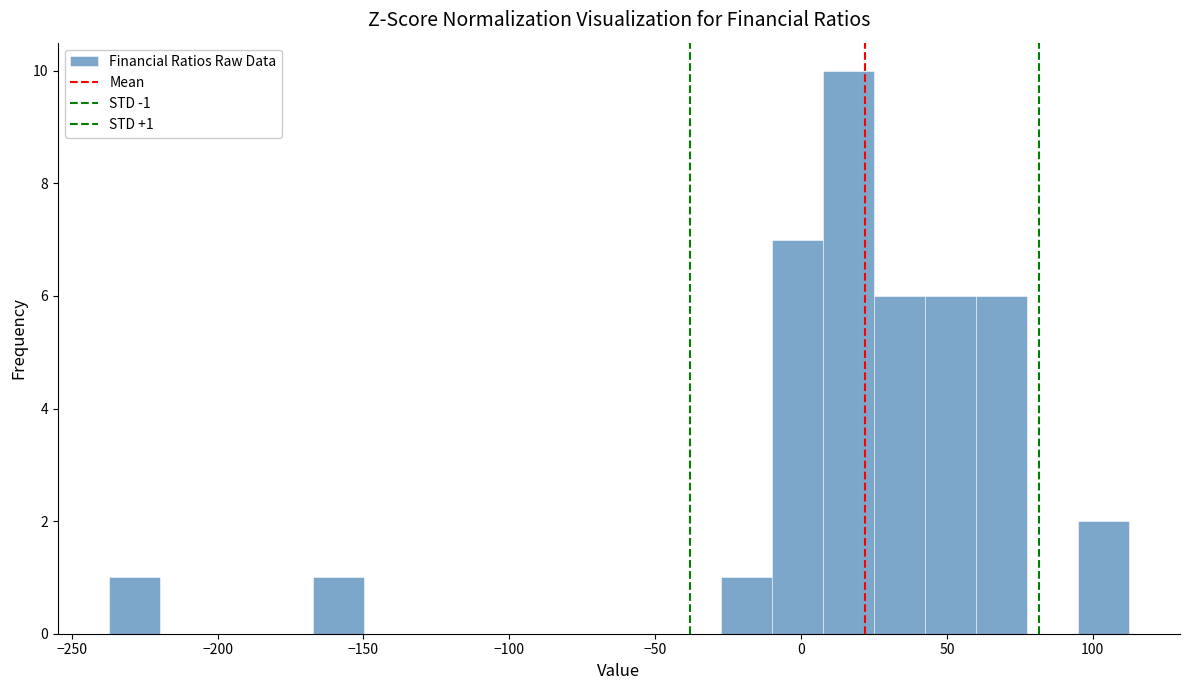

Around what value on the x-axis is the tallest bar? Give the approximate position of its centre, as read against the axis.

15